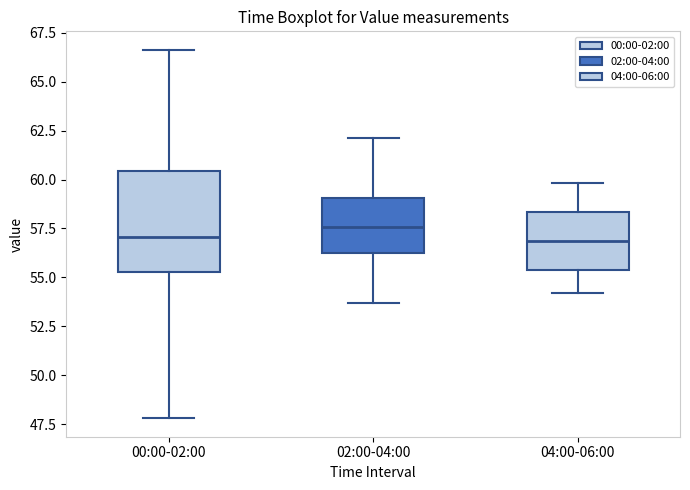

Reading left to right, read every box against the y-axis: the position of its median line, the range the box covers, and the ends of its whiskers. The values are not printed on the chart, so give them approximately, as read against the axis.

00:00-02:00: median 57.0, box 55.5 to 60.5, whiskers 48.0 to 66.5
02:00-04:00: median 57.5, box 56.5 to 59.0, whiskers 53.5 to 62.0
04:00-06:00: median 57.0, box 55.5 to 58.5, whiskers 54.0 to 60.0